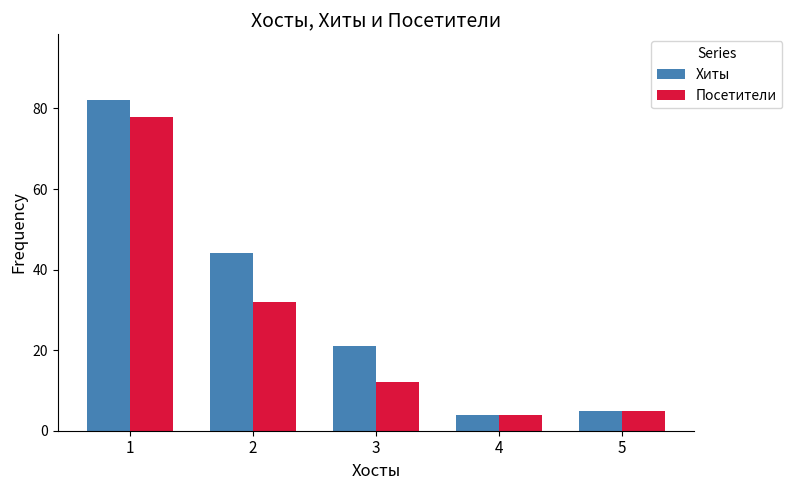

What is the sum of the Хиты values at 2 and 3?

65